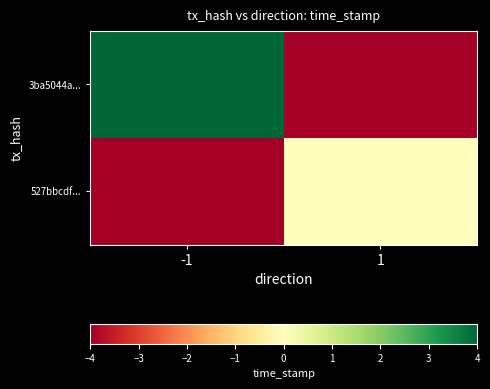

Rank the series by their average value, from lowest to highest.

527bbcdf..., 3ba5044a...